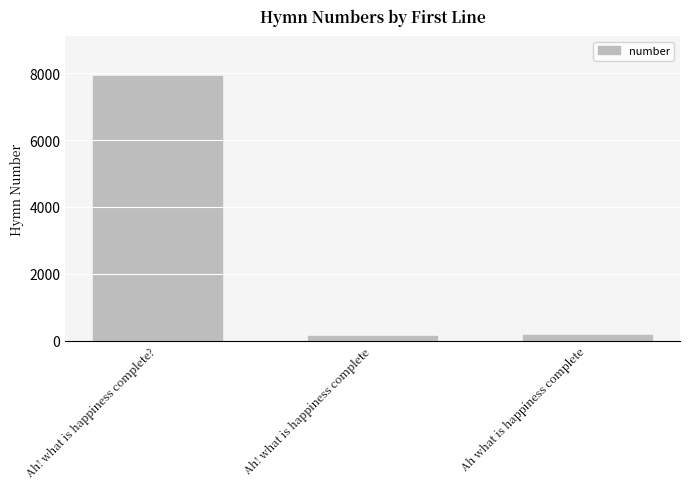

What is the maximum value shown in the chart?

7920